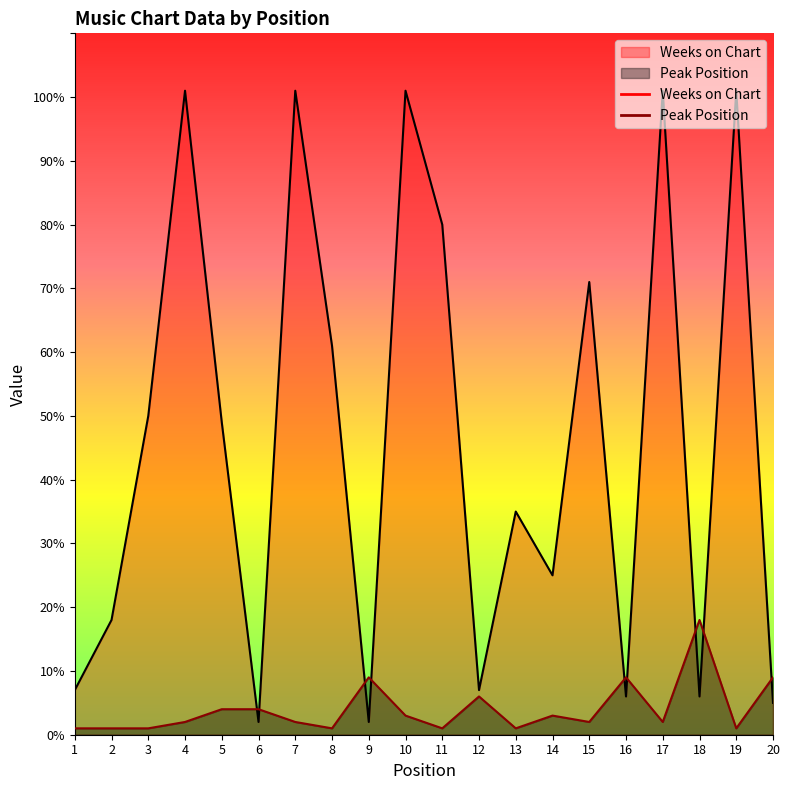

Between 17 and 20, which series saw the biggest shift?

Weeks on Chart